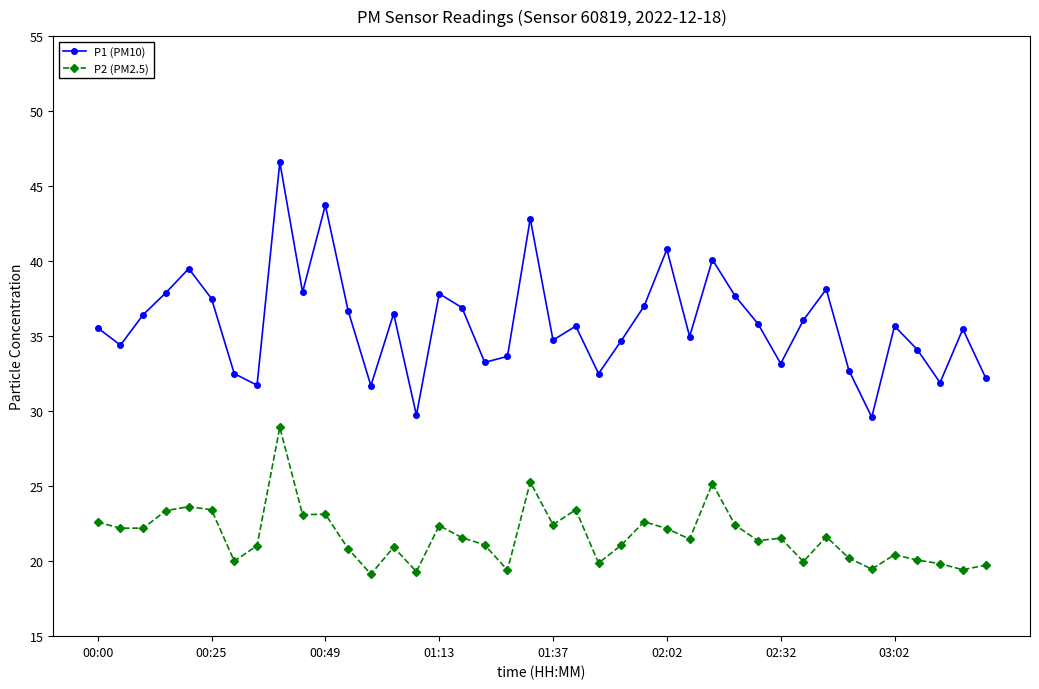

What is the smallest value displayed?

19.1